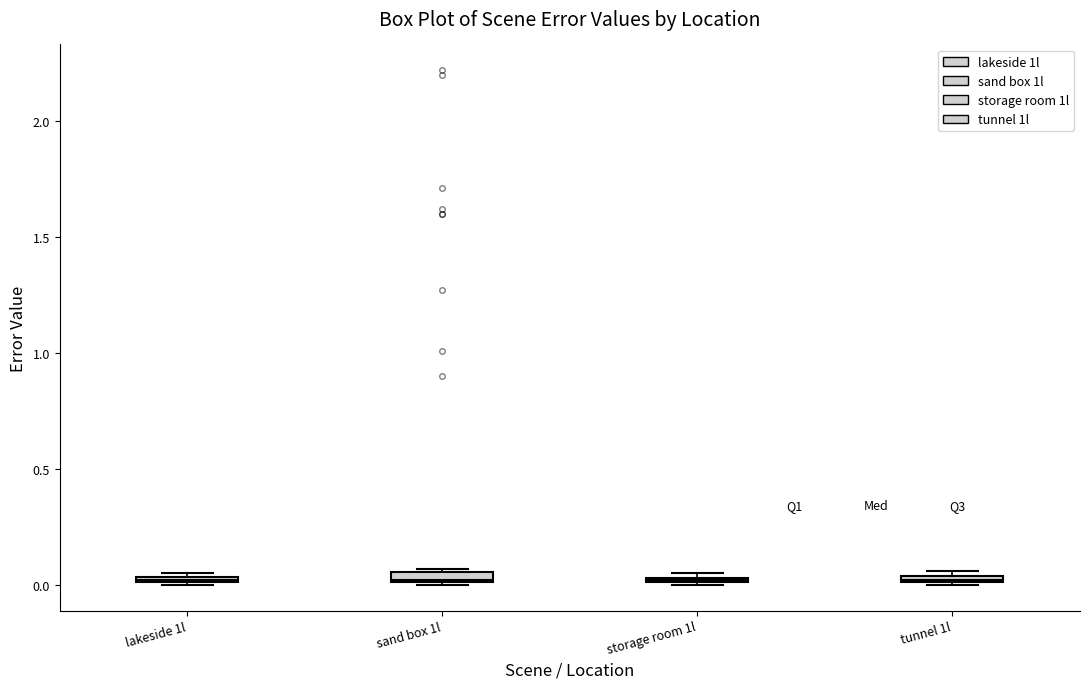

Where is the lower edge of the box for lakeside 1l on the y-axis? The values are not printed on the chart, so give them approximately, as read against the axis.

0.00